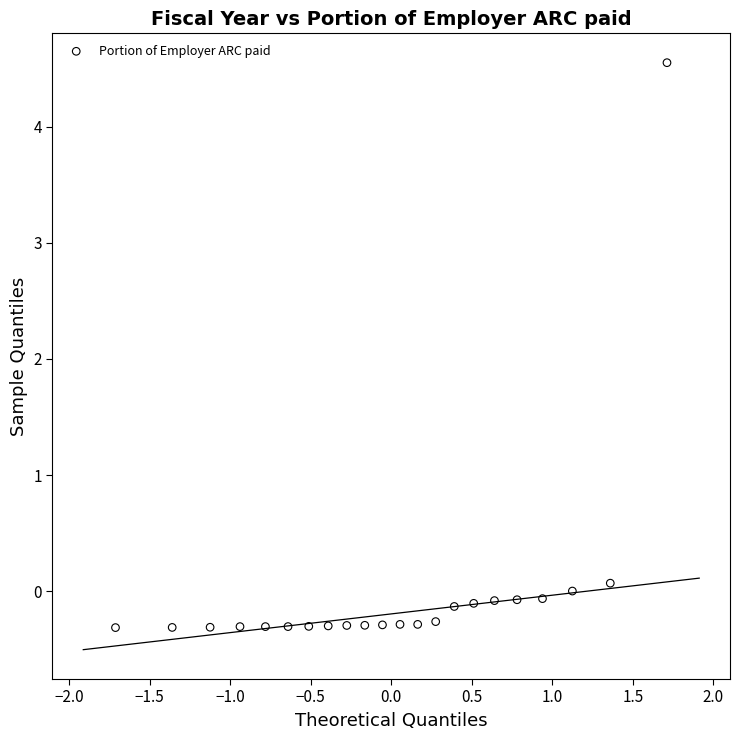

What is the range of Y values (max minus min)?

4.9